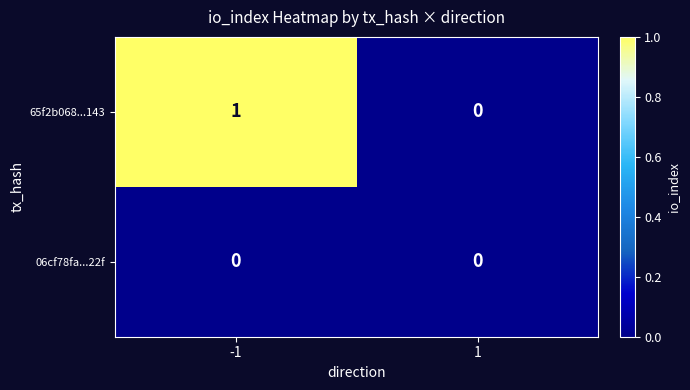

Which series changed the most between -1 and 1?

65f2b068...143